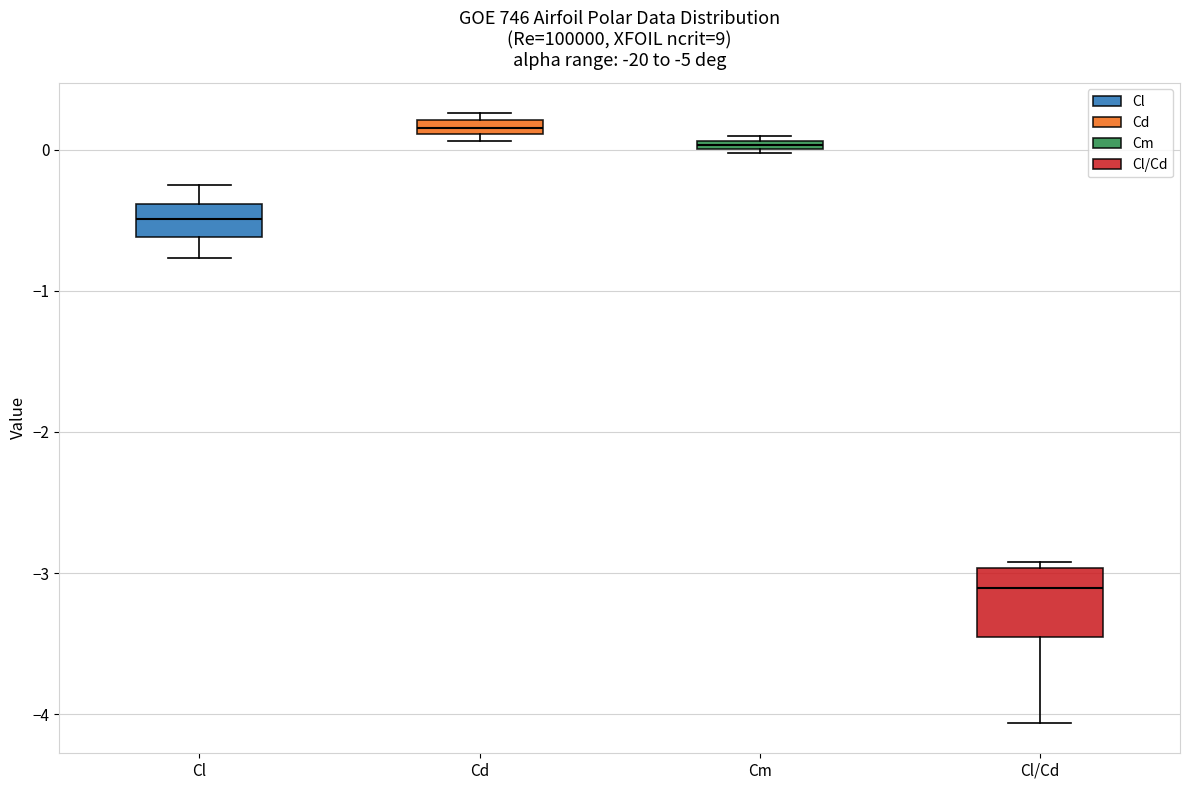

Comparing the boxes themselves (not the whiskers), which one is the tallest?

Cl/Cd